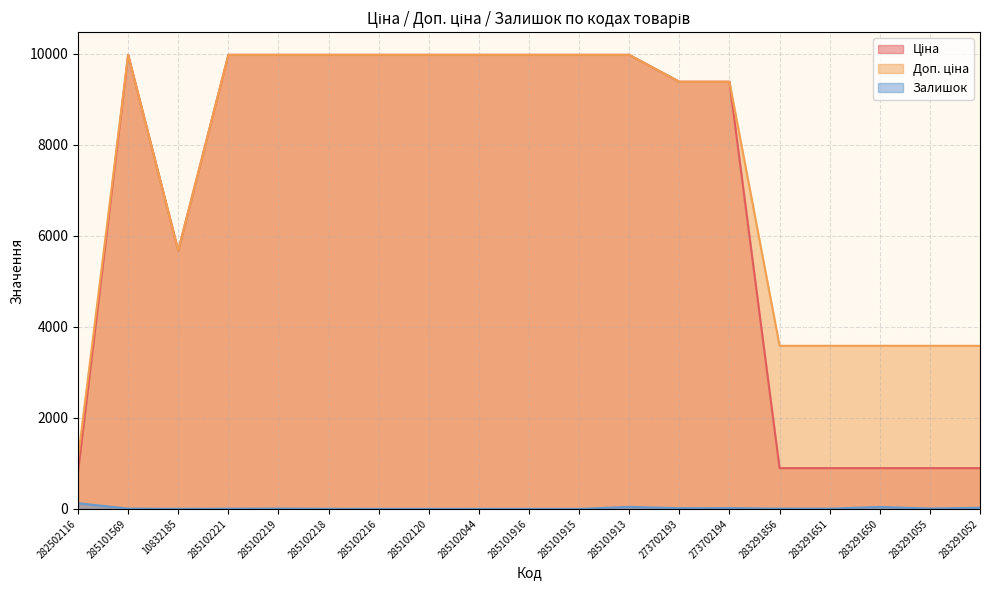

Where is the first local minimum for Ціна?

10832185